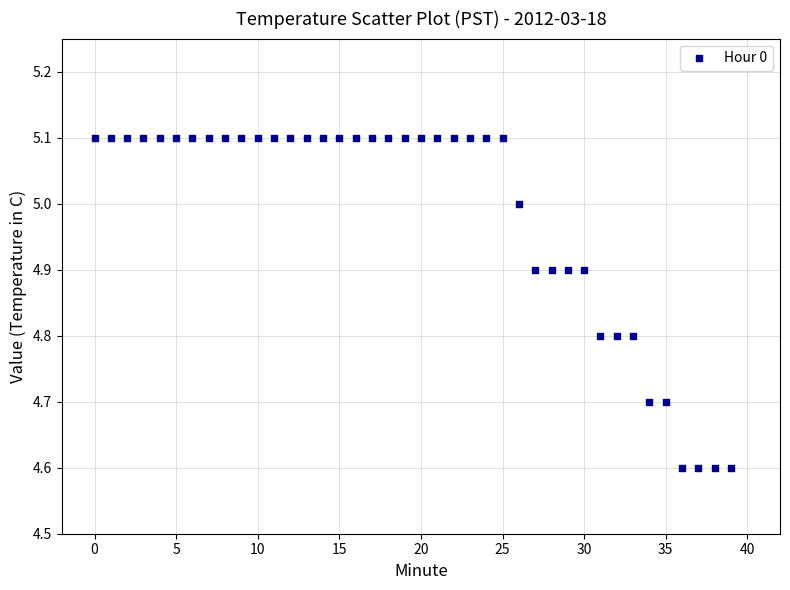

What is the range of Y values (max minus min)?

0.5